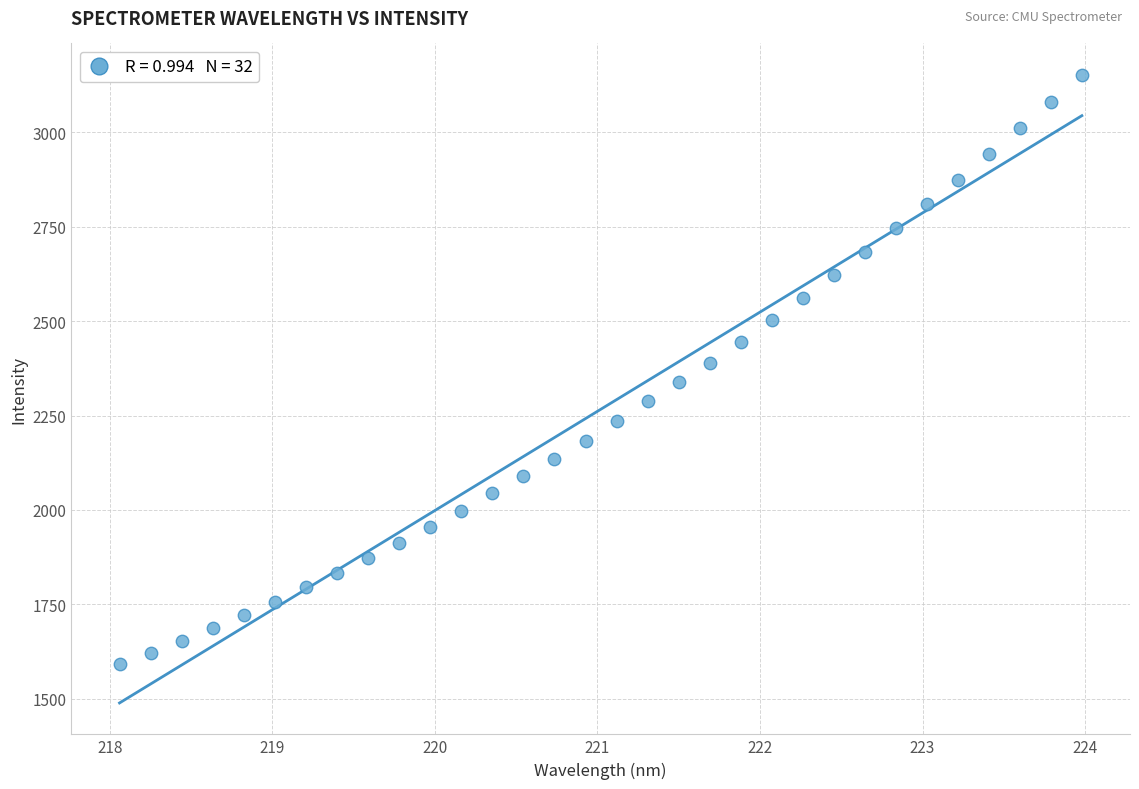

What is the range of X values (max minus min)?

5.9